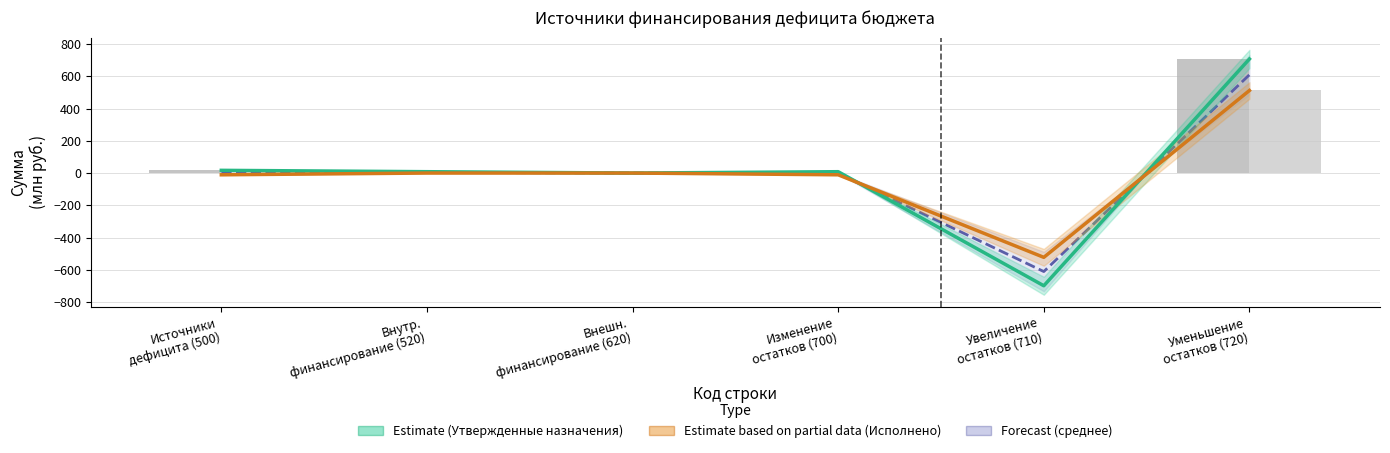

What is the difference between the highest and lowest values at Уменьшение
остатков (720)?

195.4